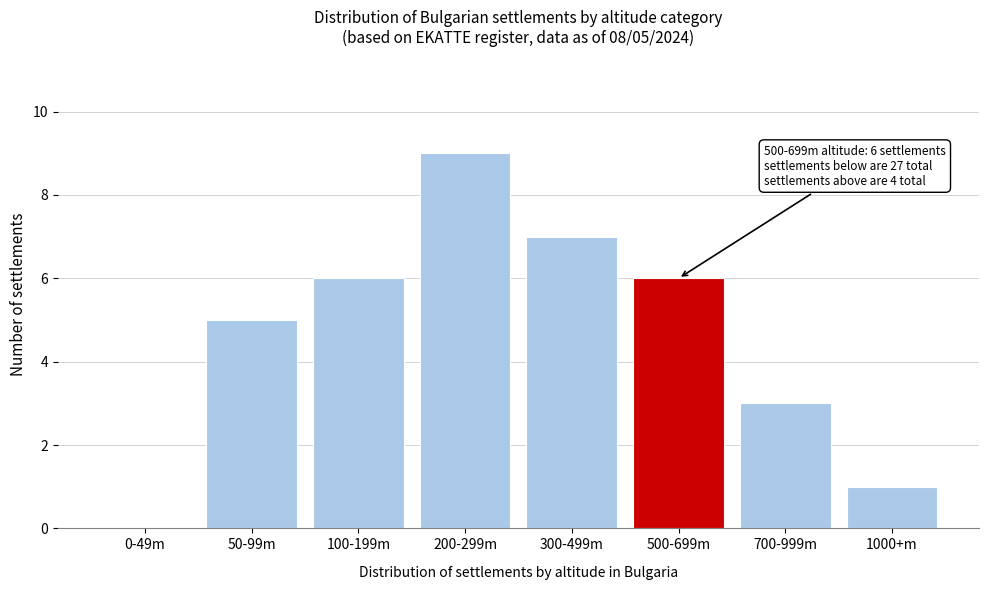

Reading left to right, transcribe all the data shown in this chart.

0-49m=0	50-99m=5	100-199m=6	200-299m=9	300-499m=7	500-699m=6	700-999m=3	1000+m=1